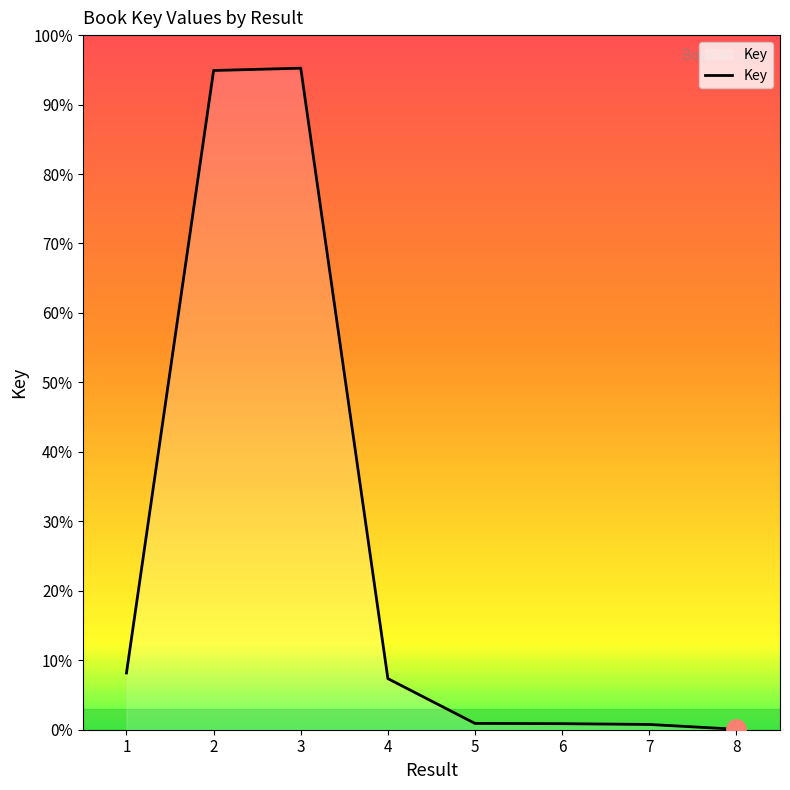

What is the difference between the values at 6 and 3?

94.4